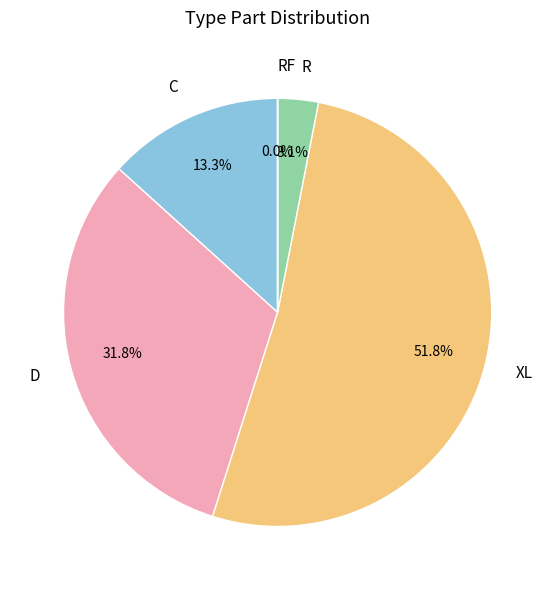

Between R and C, which is larger?

C